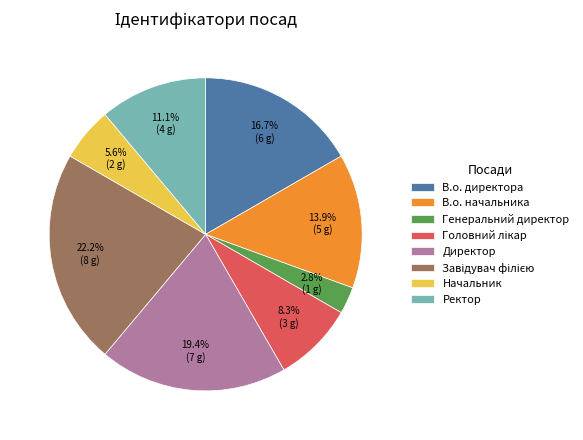

Is there a majority slice in this chart?

No